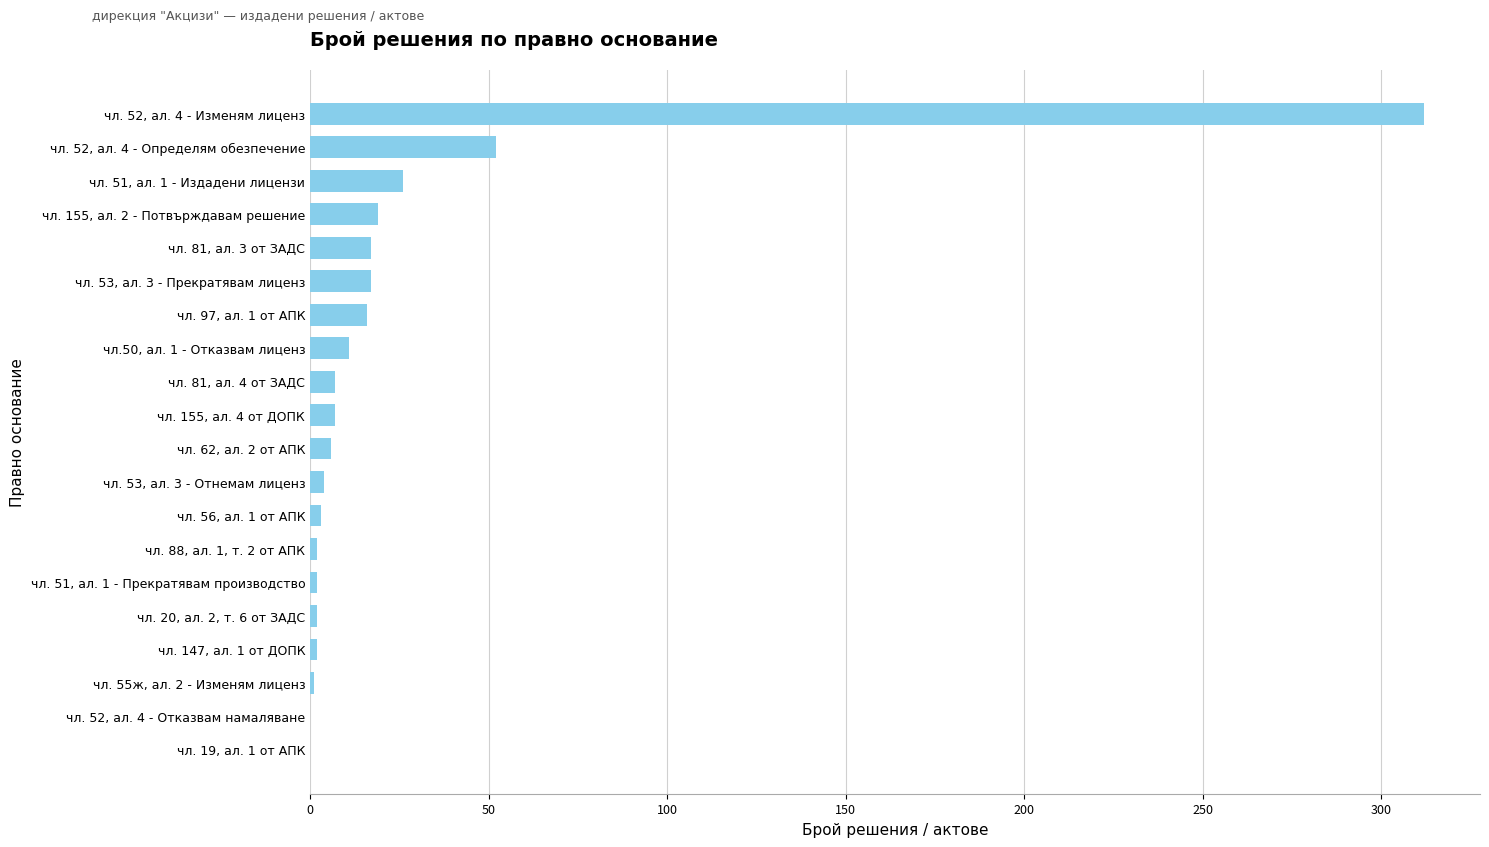

At which label is the value closest to 156?

чл. 52, ал. 4 - Определям обезпечение